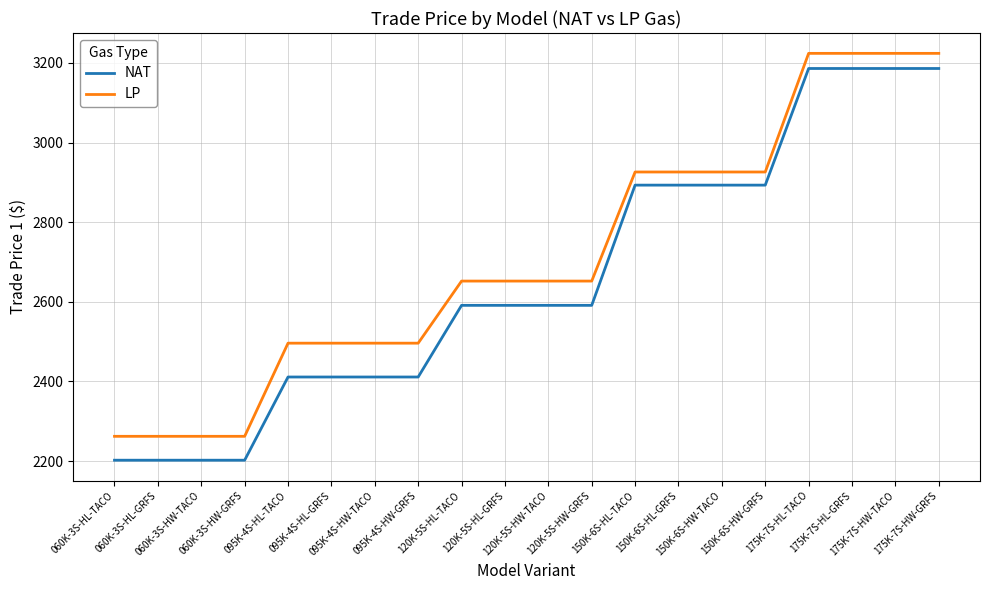

Does the chart display data point markers on the line(s)?

No